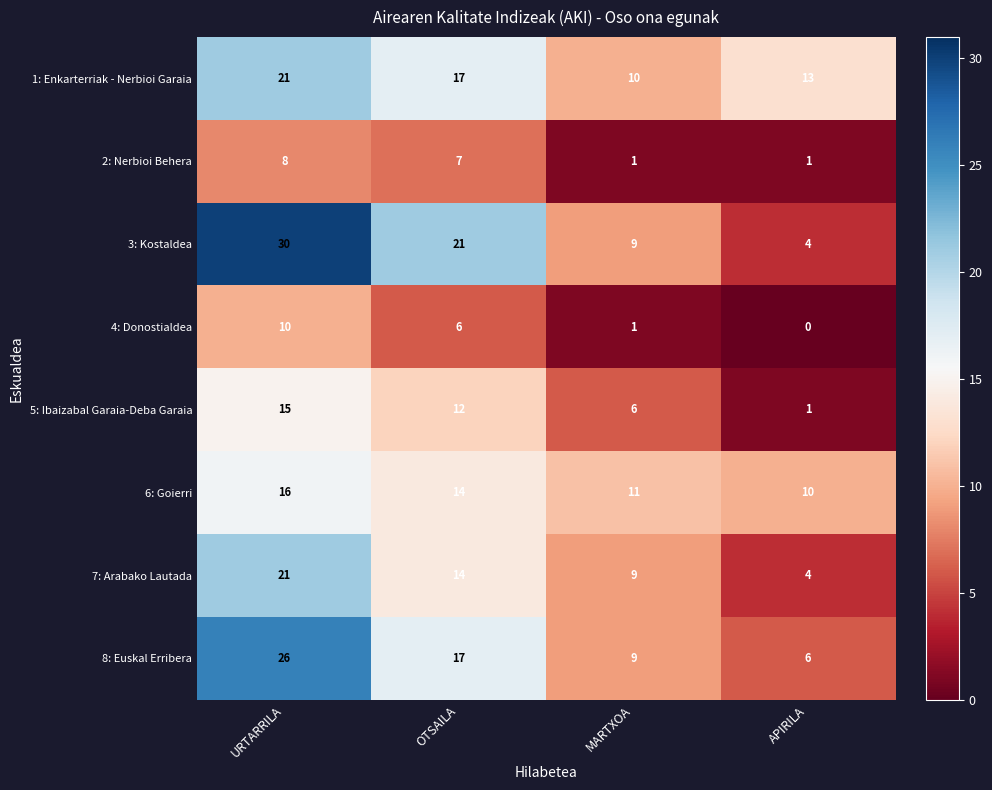

At which label is 5: Ibaizabal Garaia-Deba Garaia closest to 8?

MARTXOA